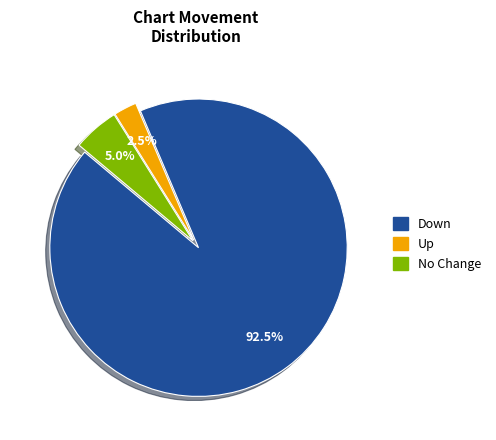

Count the number of slices in the pie.

3